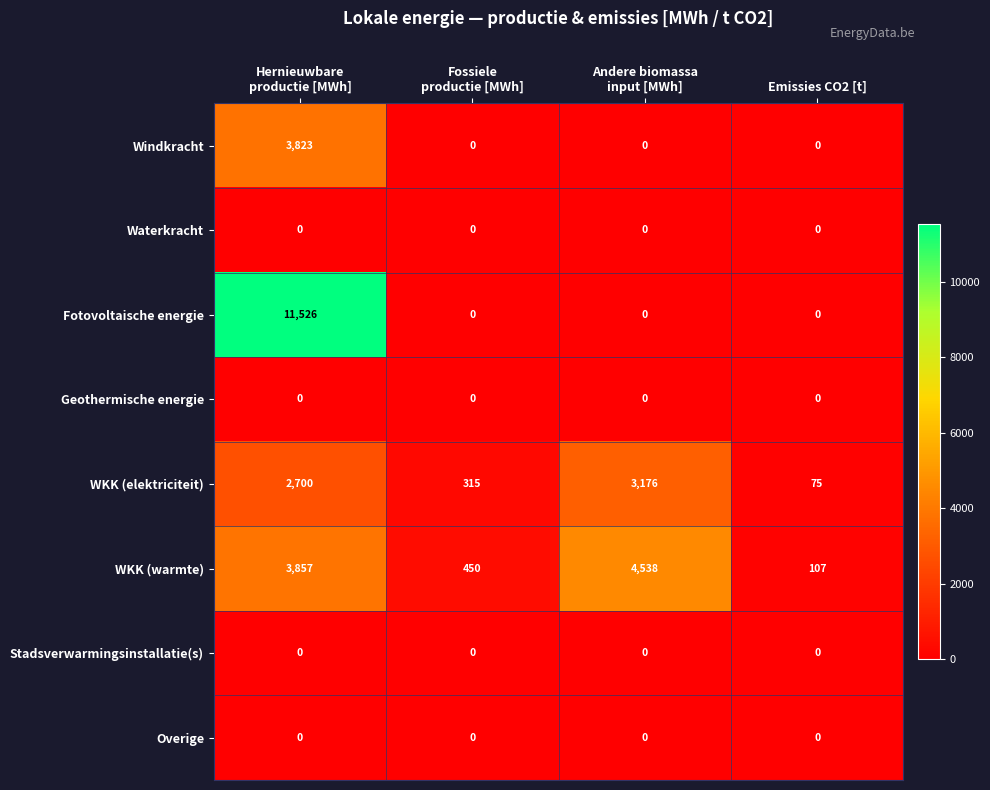

Which series has the largest total across all categories?

Fotovoltaische energie